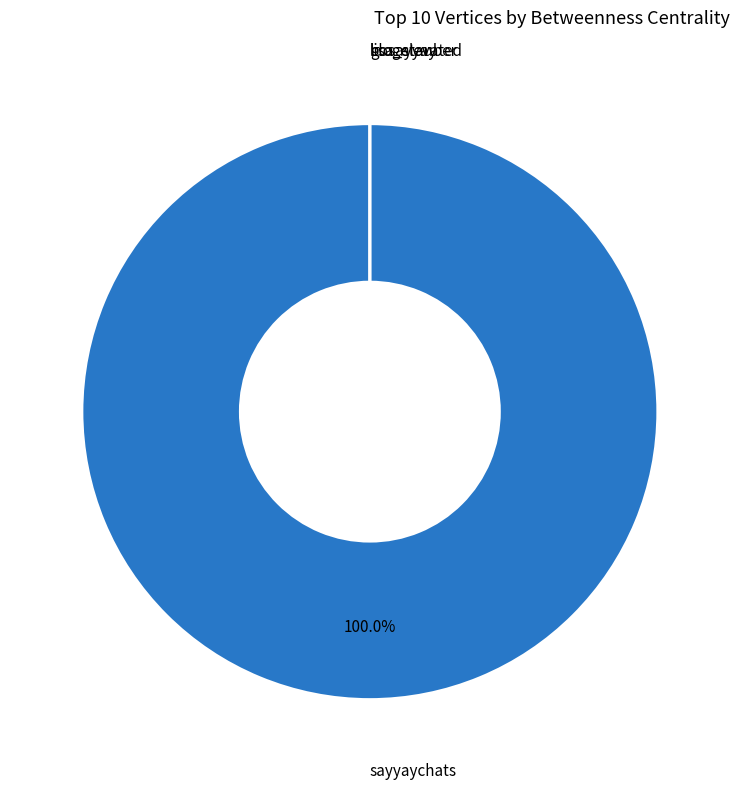

Between gosayyay and blogelevated, which is larger?

gosayyay